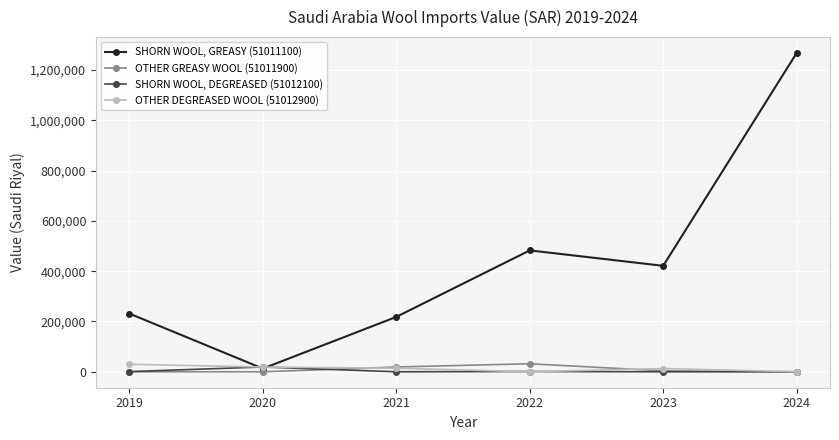

Which series has the widest spread of values?

SHORN WOOL, GREASY (51011100)